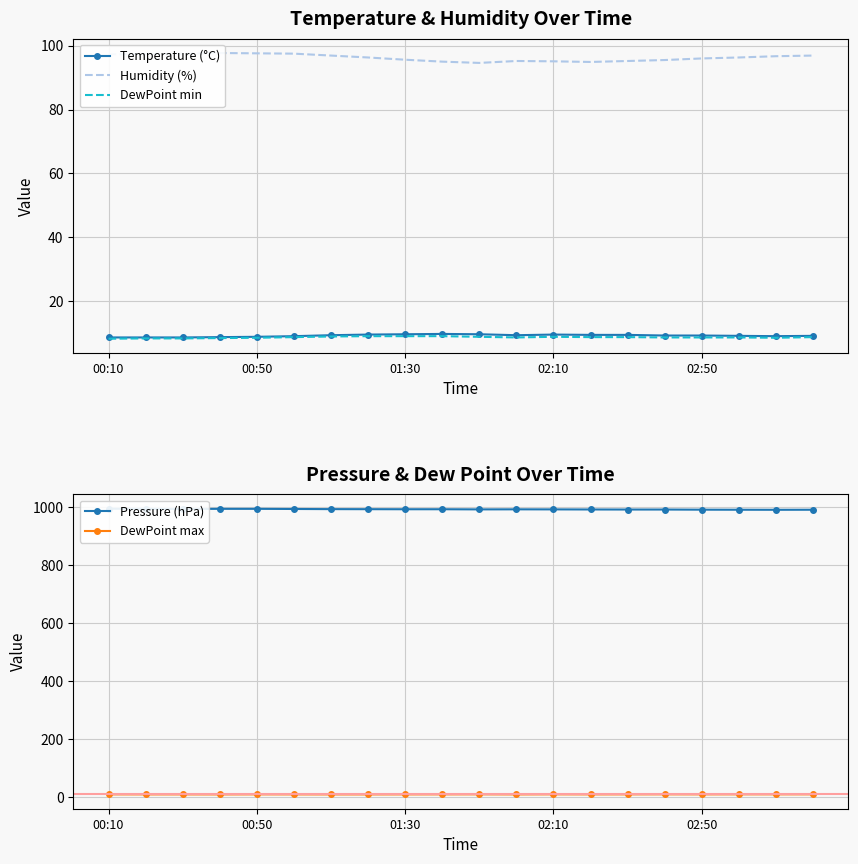

What is the lowest value of the Temperature (°C) series?

8.7